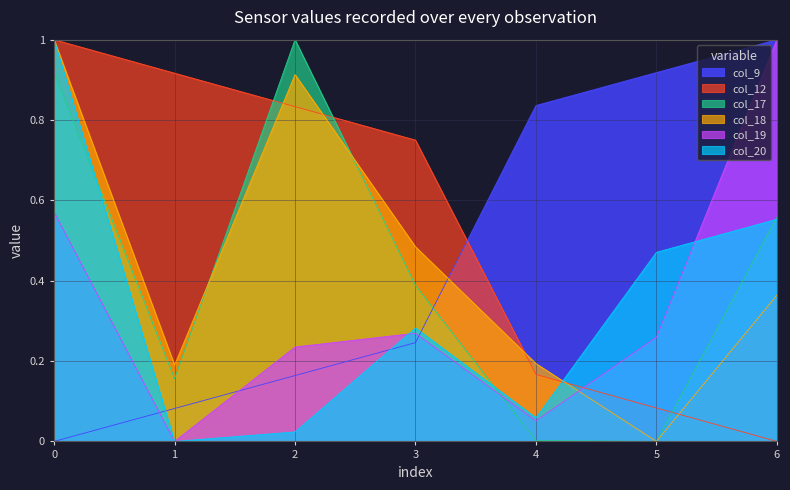

Is it true that col_18 equals 0.3 at 3?

False